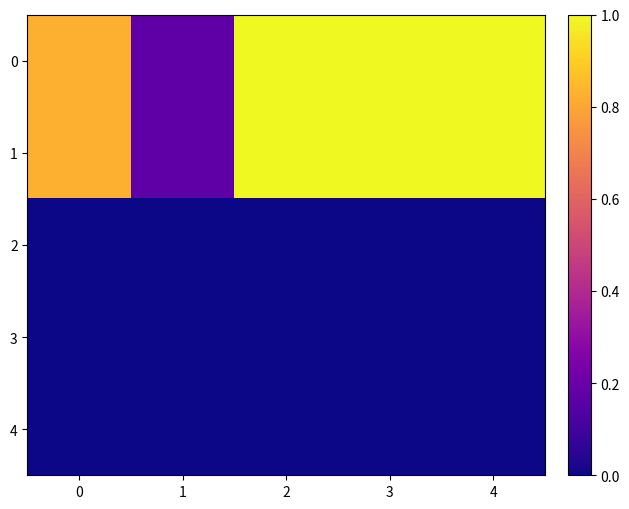

At which category is the sum across all series the highest?

2